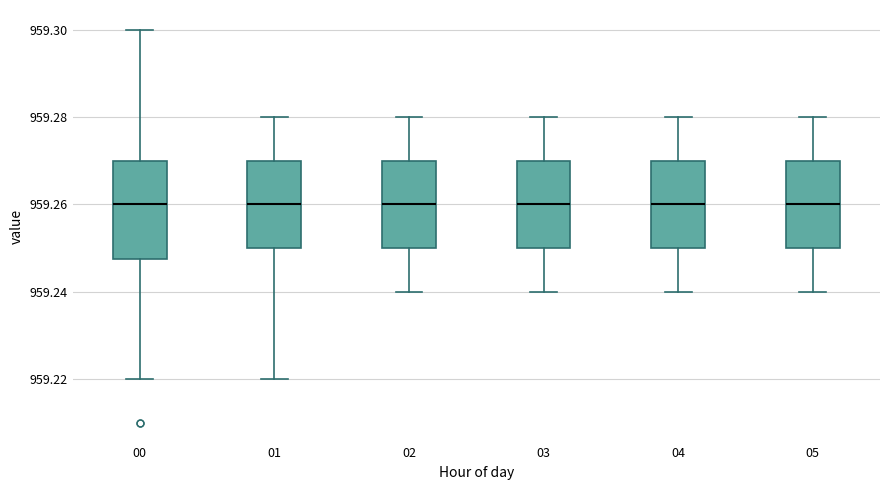

Which box is the tallest, from its lower edge to its upper edge?

00